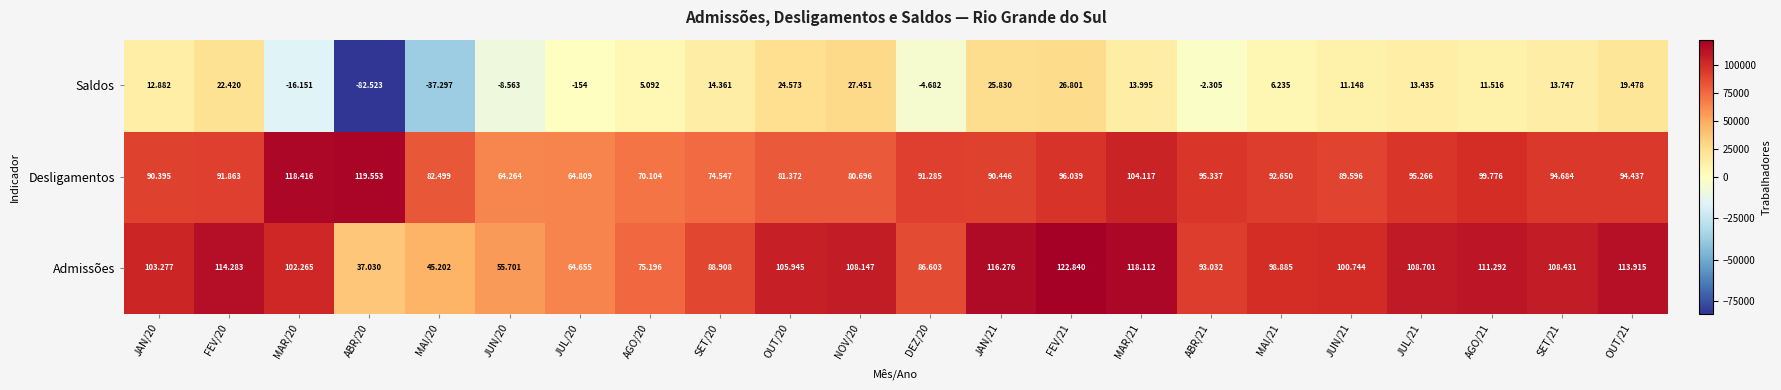

How many distinct data groups are displayed?

3